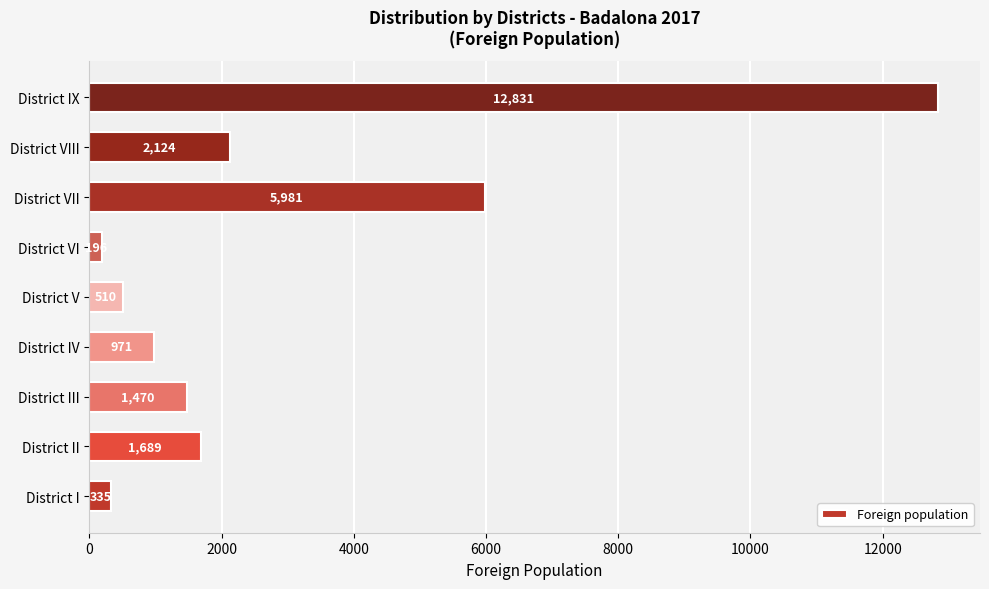

How many data points are less than 1470?

4